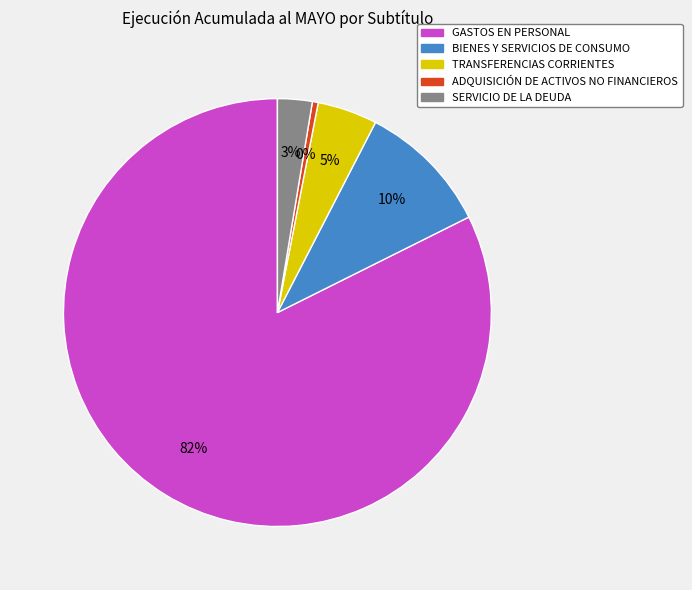

How many slices are in this pie chart?

5